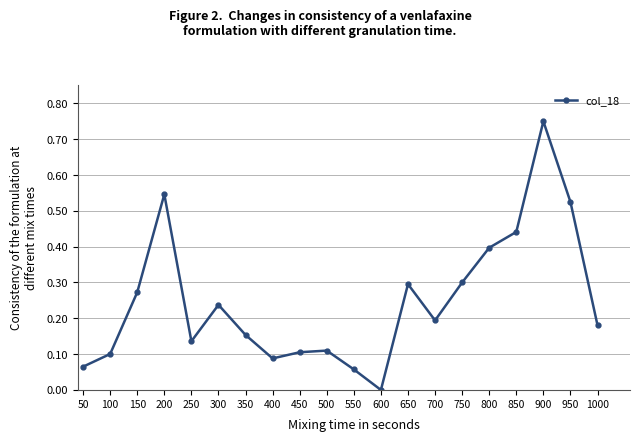

The value at 850 is 0.4. True or false?

True